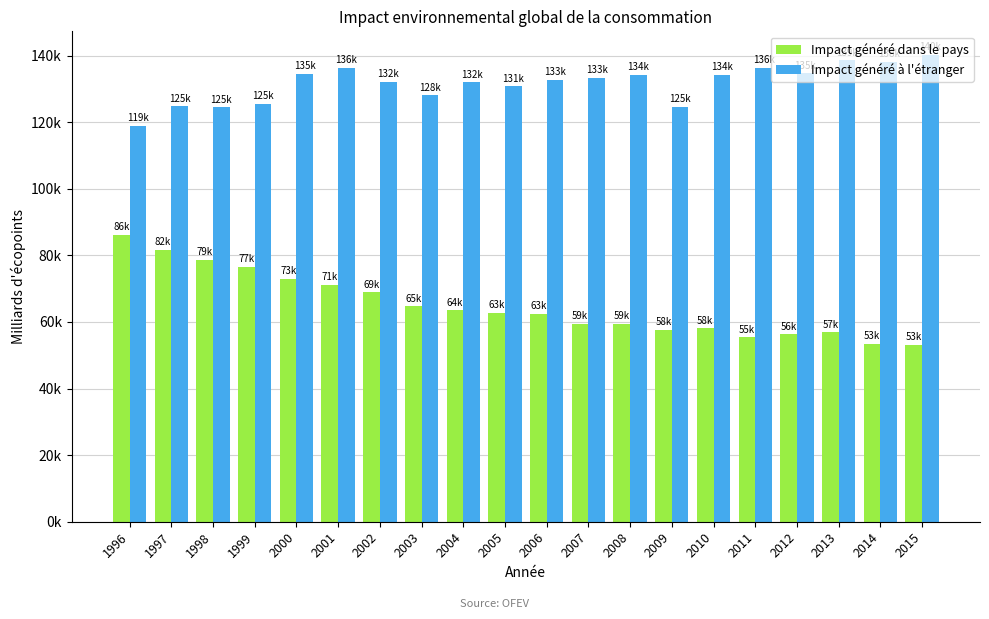

Reading right to left, list all the values displayed in this chart.

Impact généré dans le pays: 53175.9	53452.5	56884.9	56291.2	55377.4	58079.2	57672.1	59413.9	59455.5	62513.1	62754.3	63512.8	64690.0	68937.3	71201.6	72957.6	76618.8	78763.5	81762.2	86163.0
Impact généré à l'étranger: 140292.2	138229.6	138568.9	134673.0	136431.9	134150.4	124679.5	134184.9	133296.3	132825.8	130811.2	132022.4	128116.6	132168.3	136411.3	134583.5	125444.3	124526.9	124802.4	118851.5